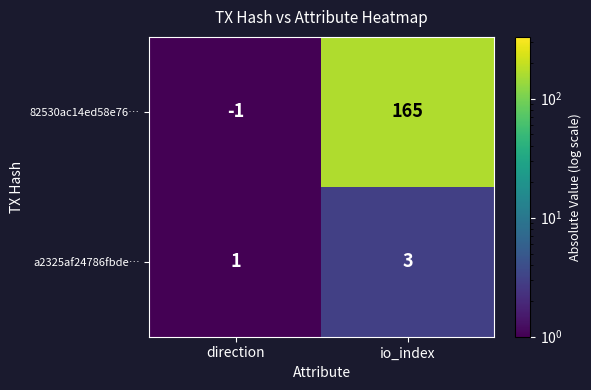

Reading left to right, list all the values displayed in this chart.

82530ac14ed58e76…: -1	165
a2325af24786fbde…: 1	3